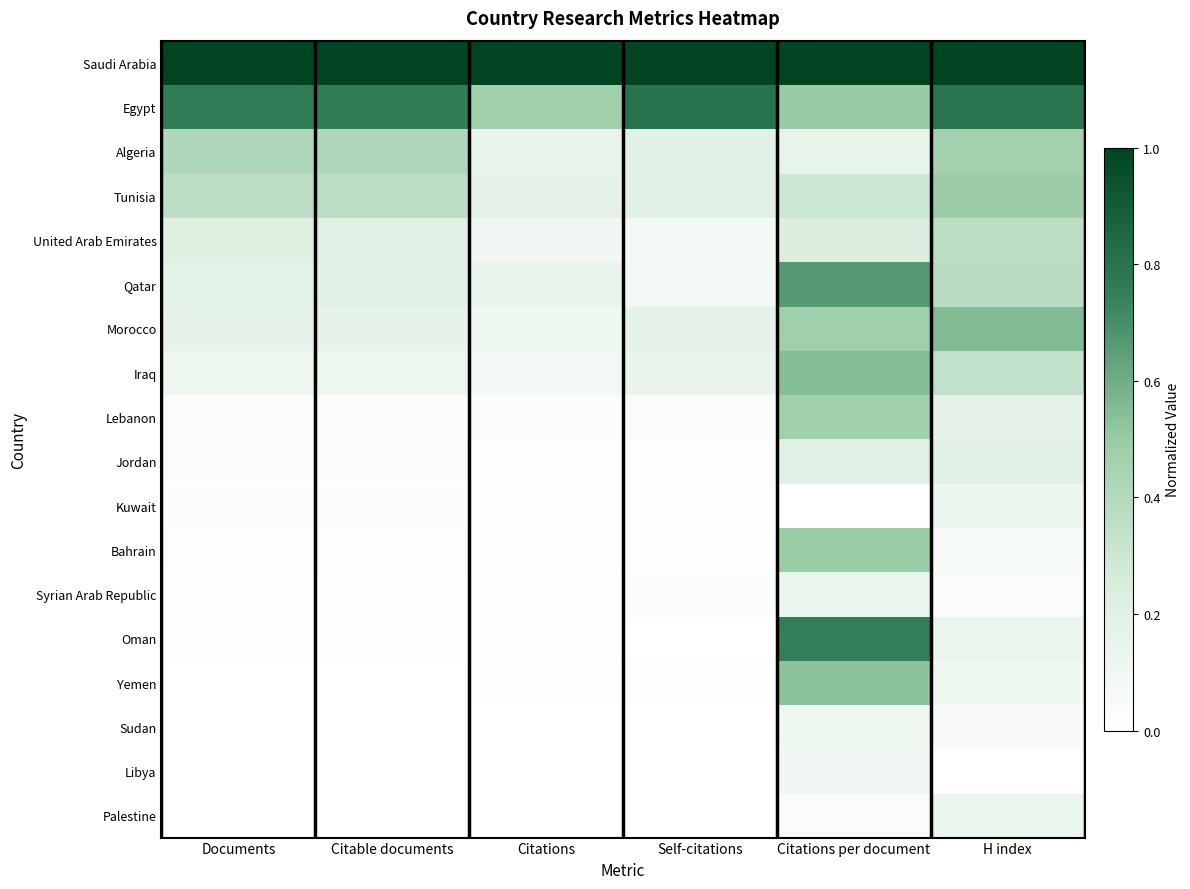

Which category has the lowest value across all series?

Citations per document